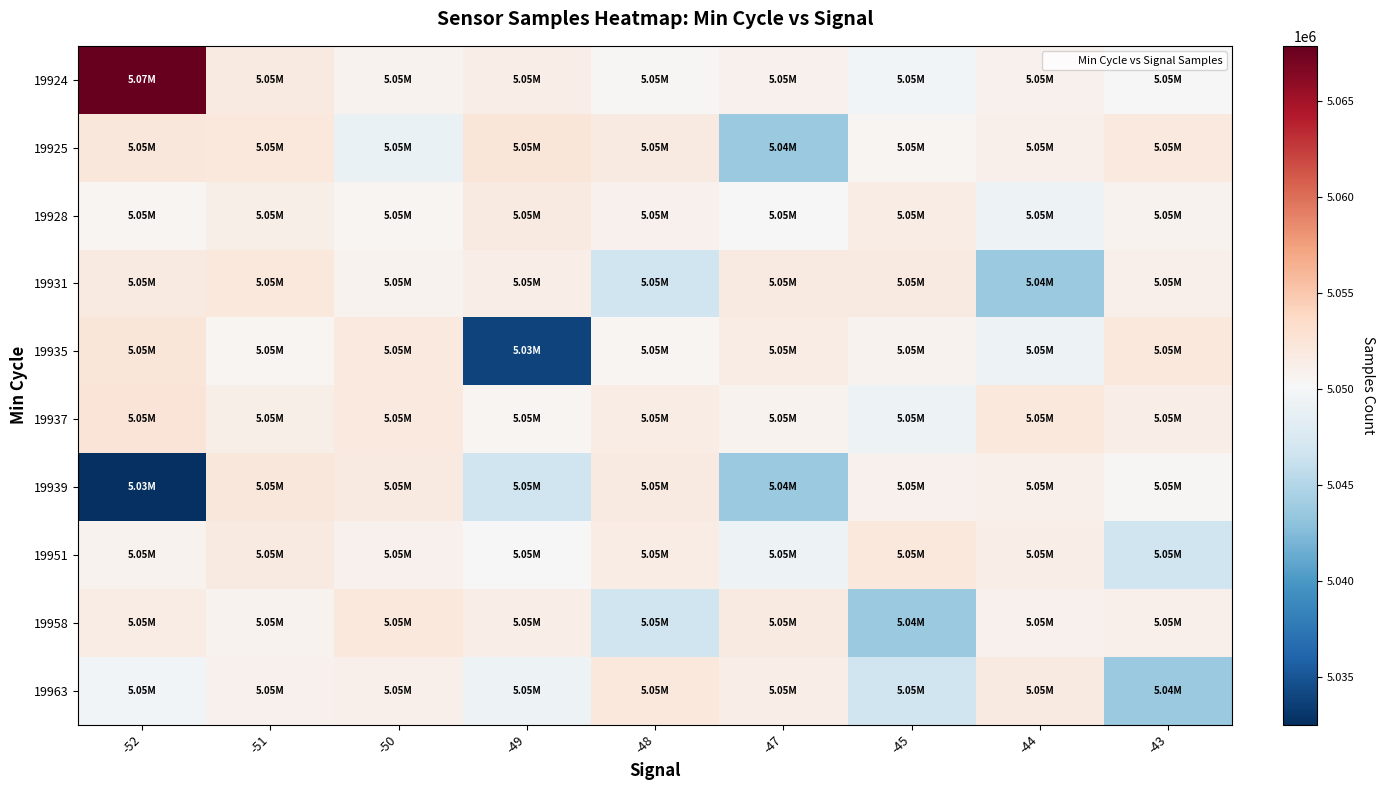

Which category has the lowest value across all series?

-52